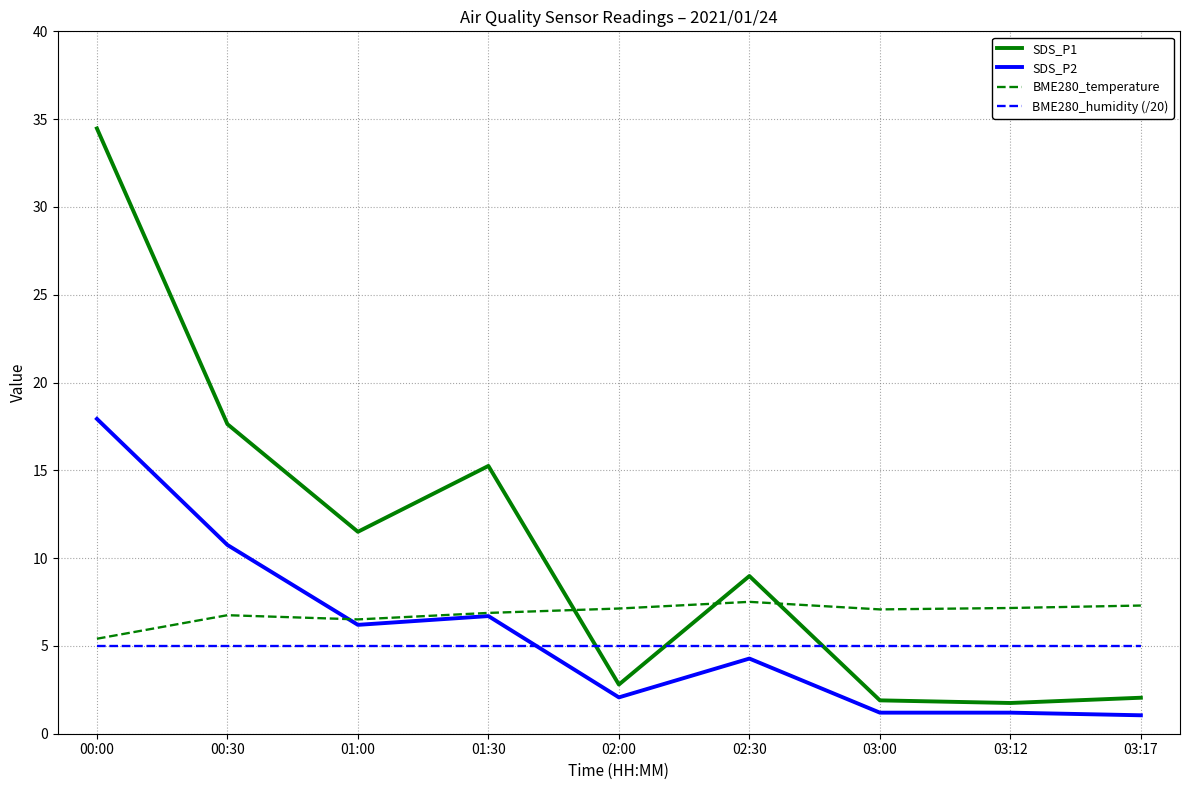

How many lines are shown in the chart?

4